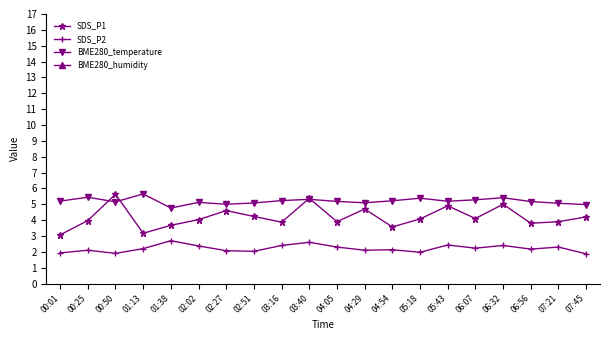

How many lines are shown in the chart?

4